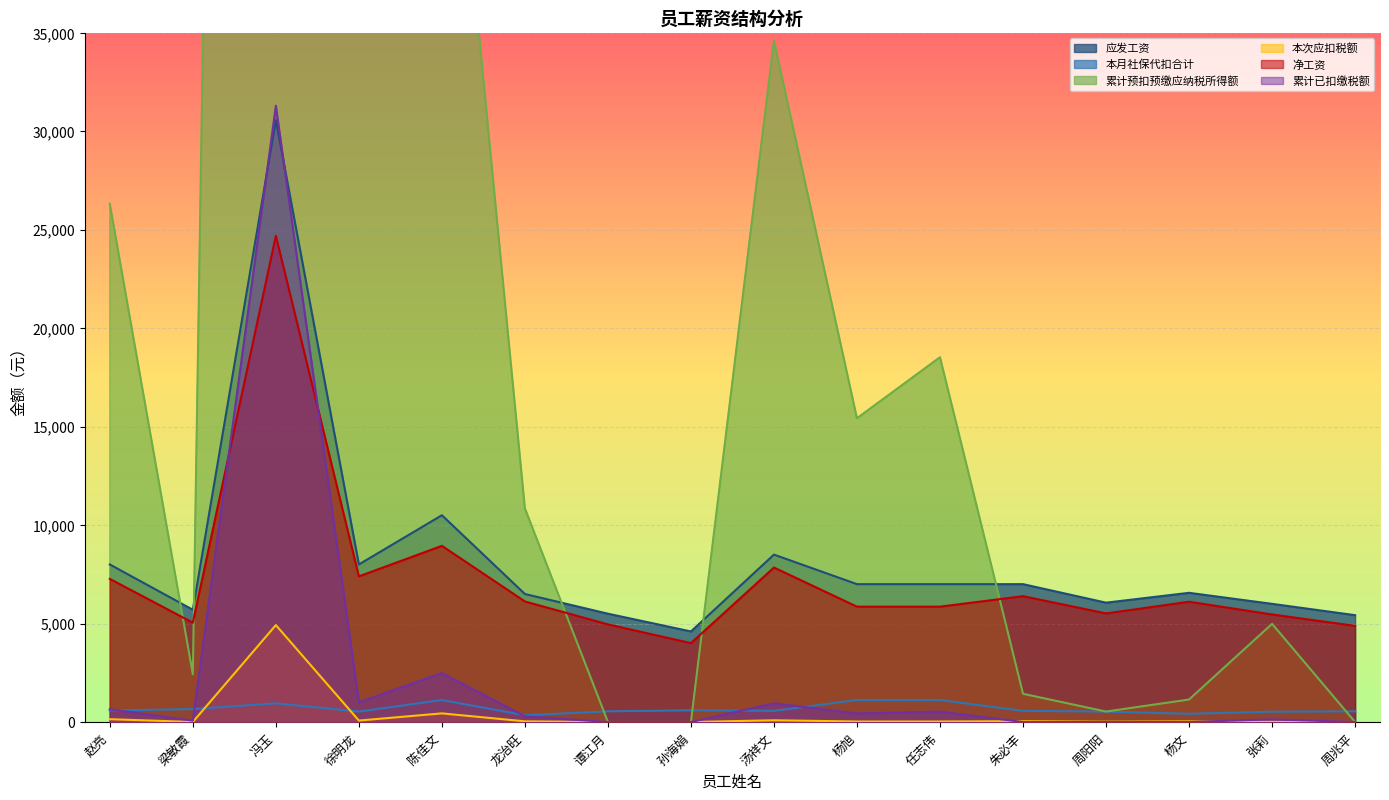

Which has a higher value, 徐明龙 or 杨旭?

徐明龙